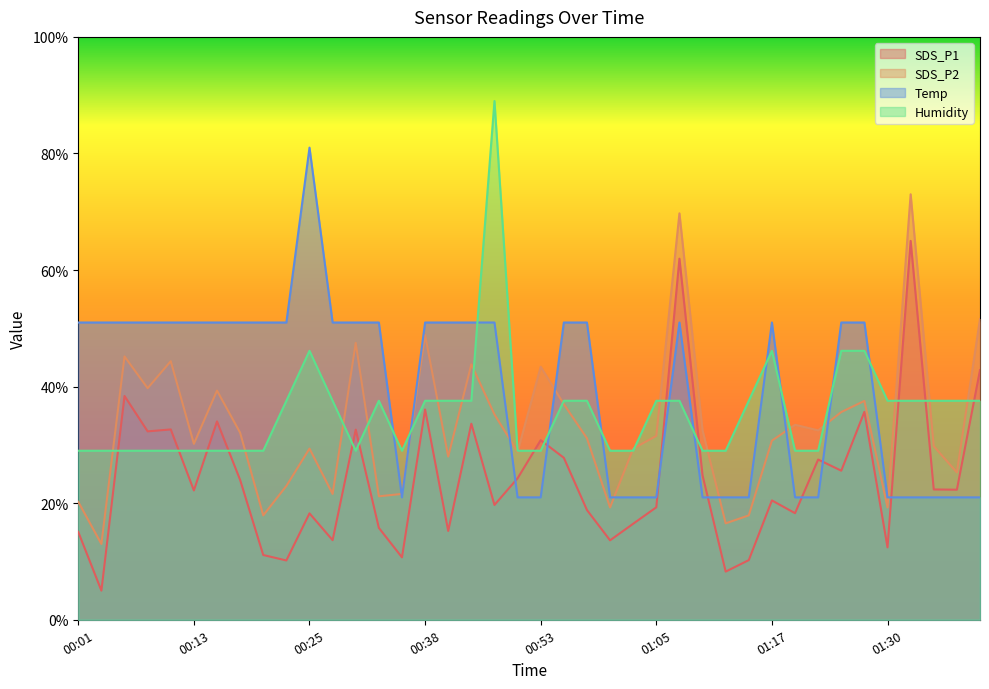

At which category does SDS_P2 reach its first local peak?

00:06